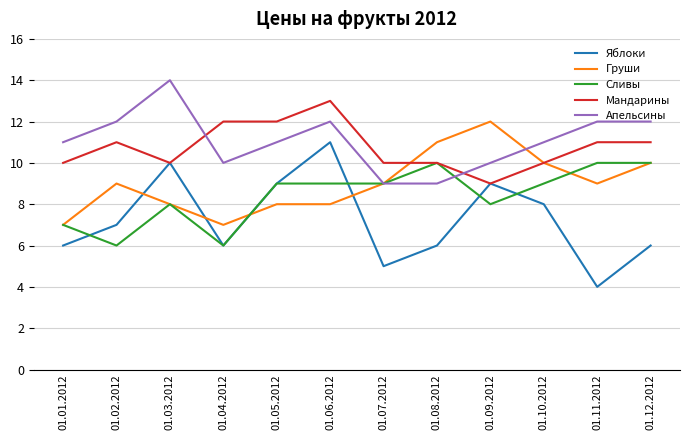

What position from the left is 01.02.2012?

2